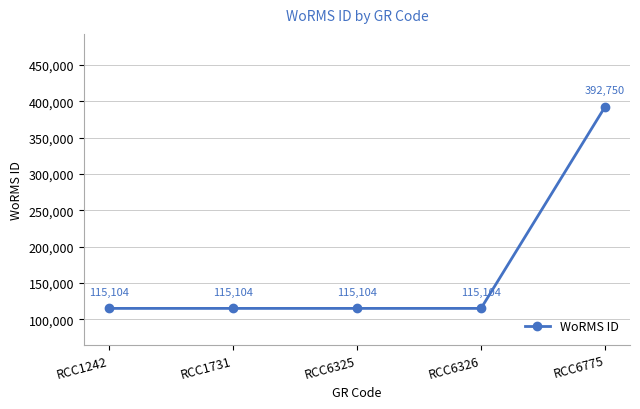

Which label corresponds to the largest value in the chart?

RCC6775